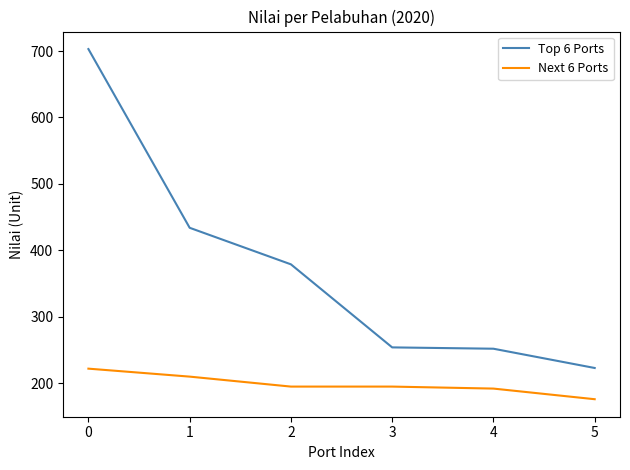

Rank the series at 3 from highest to lowest value.

Top 6 Ports, Next 6 Ports